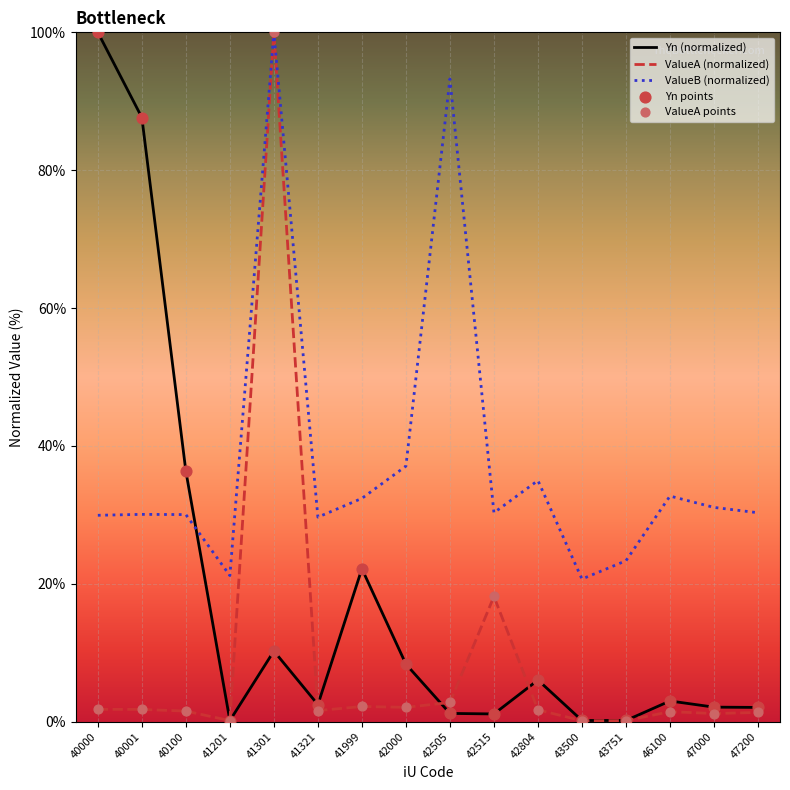

What is the total value across all series at 42000?

47.5